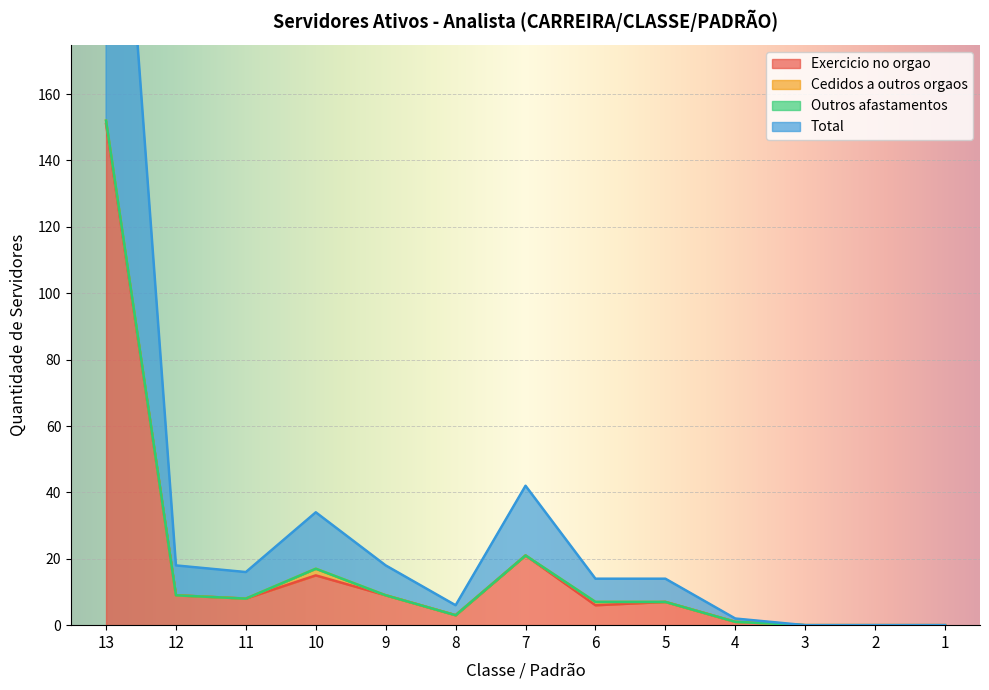

What is the value of the Exercicio no orgao point at the 5th from the left?

9